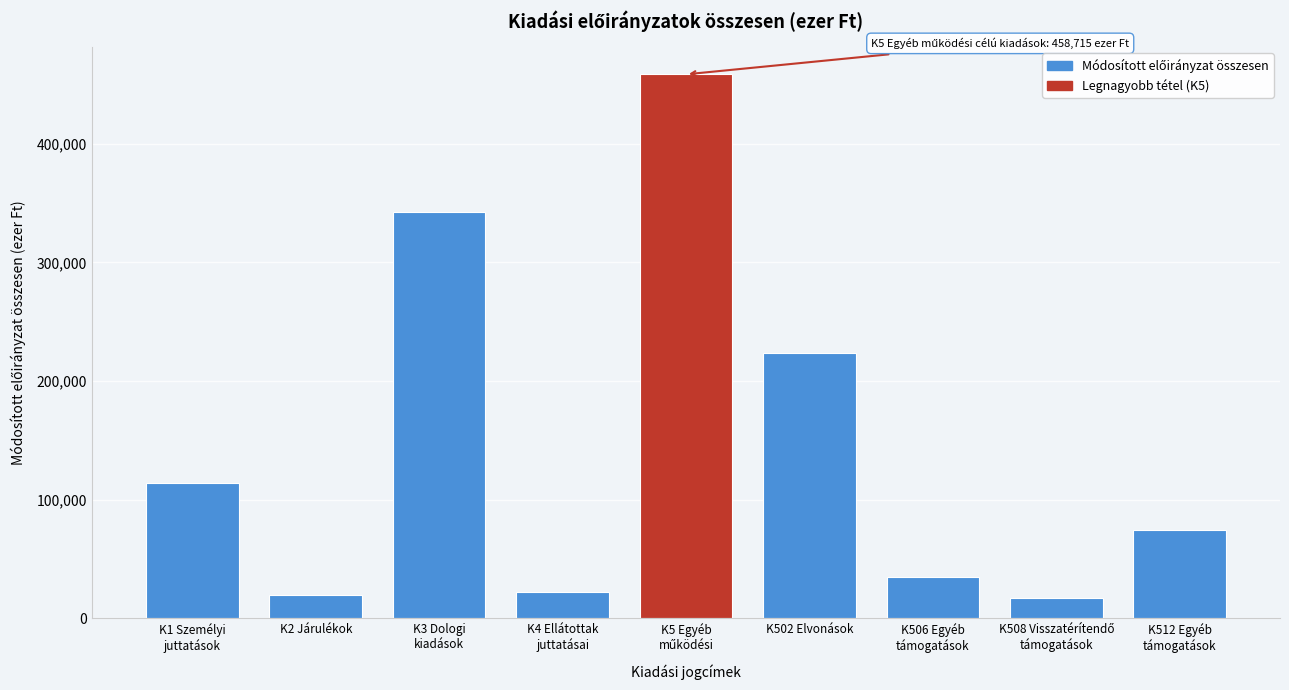

Reading left to right, transcribe all the data shown in this chart.

114077	19362	342451	22000	458715	224013	34727	17218	73943